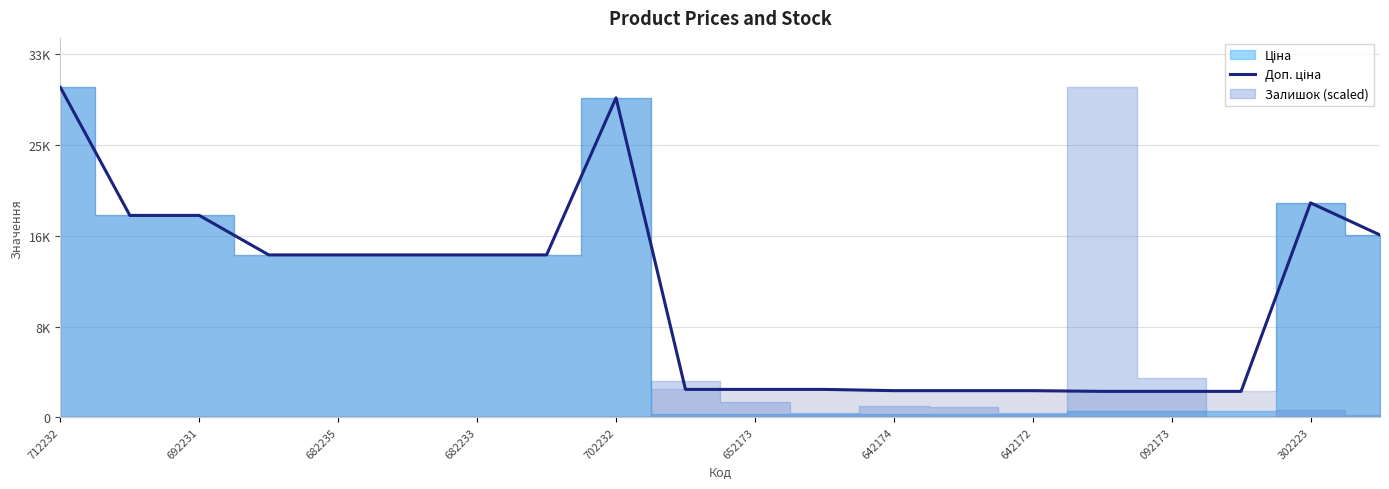

At which label is the value closest to 16565?

19